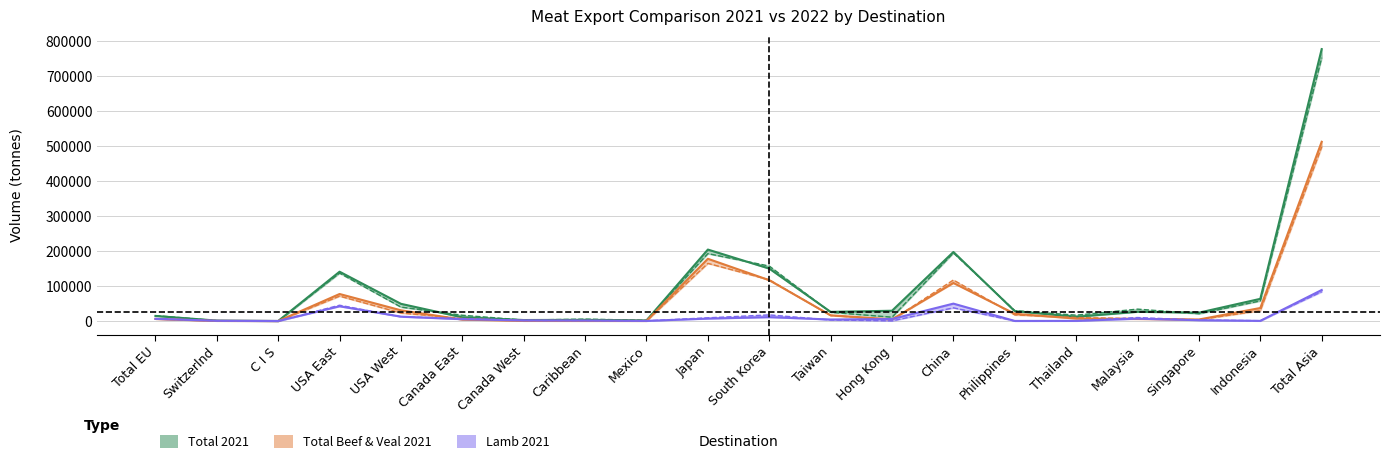

Reading left to right, list all the values displayed in this chart.

Total 2021: 14508.6	1246.5	101.3	141002.5	49191.9	10482.1	2856.8	3462.7	1732.1	204316.8	149940.8	26163.1	29403.2	197402.1	28113.1	12019.9	26446.2	23886.8	63441.9	777416.2
Total 2022: 15530.3	1121.5	9.6	136983.7	39853.6	16492.2	2774.7	5443.1	2159.2	192728.1	157170.7	24998.1	10959.9	194666.9	29820.6	16691.8	34032.6	20852.0	57560.3	752820.0
Total Beef & Veal 2021: 6017.5	484.6	15.7	77270.2	30636.4	4059.5	673.1	266.8	376.7	177990.4	116714.6	16361.7	4909.5	108776.0	20732.6	7002.1	5724.8	4368.7	37244.8	512434.9
Total Beef & Veal 2022: 5883.1	436.2	8.9	71181.0	22908.1	7389.9	455.9	388.6	247.8	164858.6	118000.3	15946.6	3443.4	117330.6	17511.3	10022.7	6941.6	3843.3	29663.0	497729.0
Lamb 2021: 6193.5	761.7	68.3	42121.1	12563.1	5212.8	1637.4	1186.5	375.0	6953.6	11050.3	4352.9	5711.2	49765.5	242.6	409.9	6705.7	2337.8	400.7	88675.8
Lamb 2022: 7082.9	685.1	0.7	45163.5	12308.2	7046.8	1719.0	1481.4	591.4	9175.8	17505.1	3078.0	498.4	37726.4	327.1	654.3	9962.8	2793.6	976.5	83757.7